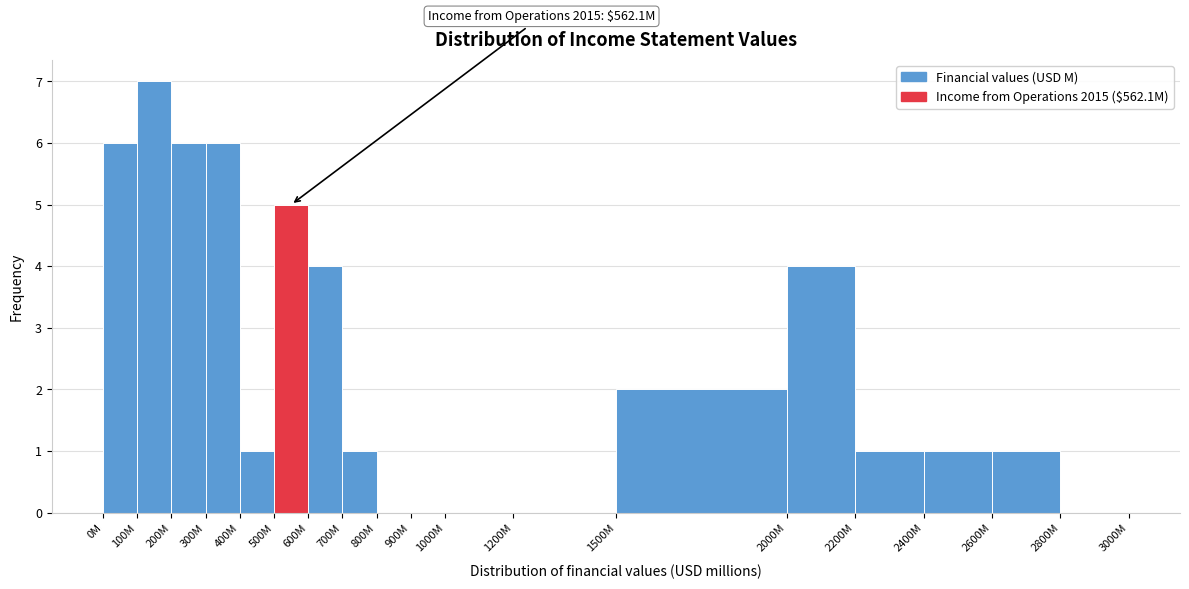

Reading right to left, transcribe all the data shown in this chart.

2800M=0	2600M=1	2400M=1	2200M=1	2000M=4	1500M=2	1200M=0	1000M=0	900M=0	800M=0	700M=1	600M=4	500M=5	400M=1	300M=6	200M=6	100M=7	0M=6